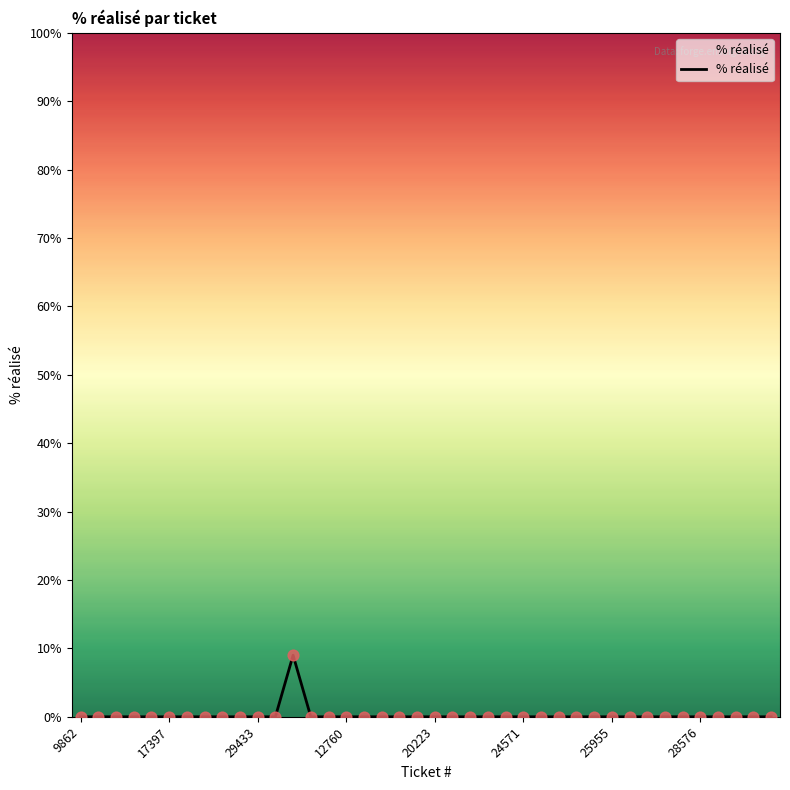

What is the maximum value shown in the chart?

9